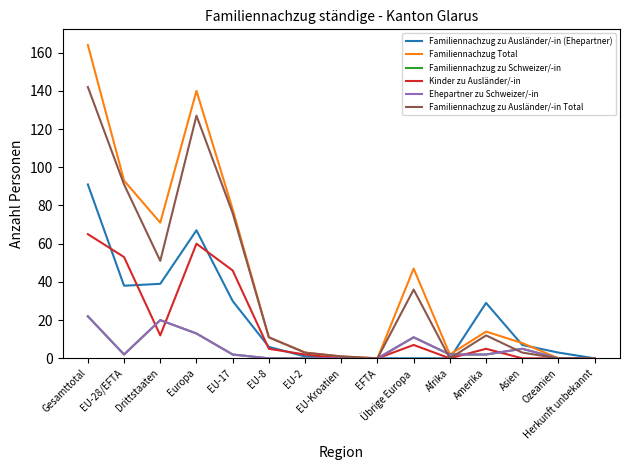

List the series in order of their peak value, lowest first.

Familiennachzug zu Schweizer/-in, Ehepartner zu Schweizer/-in, Kinder zu Ausländer/-in, Familiennachzug zu Ausländer/-in (Ehepartner), Familiennachzug zu Ausländer/-in Total, Familiennachzug Total